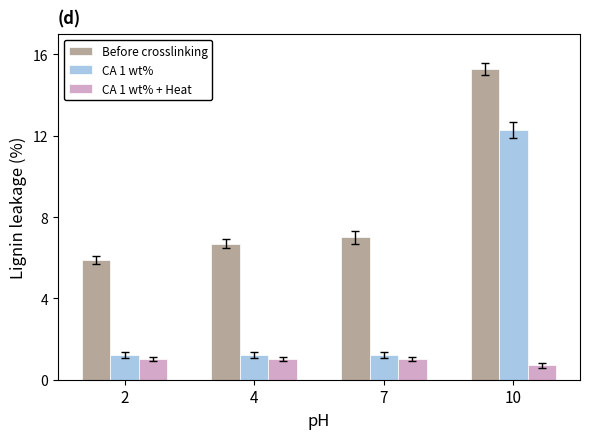

Does the chart contain stacked bars?

No